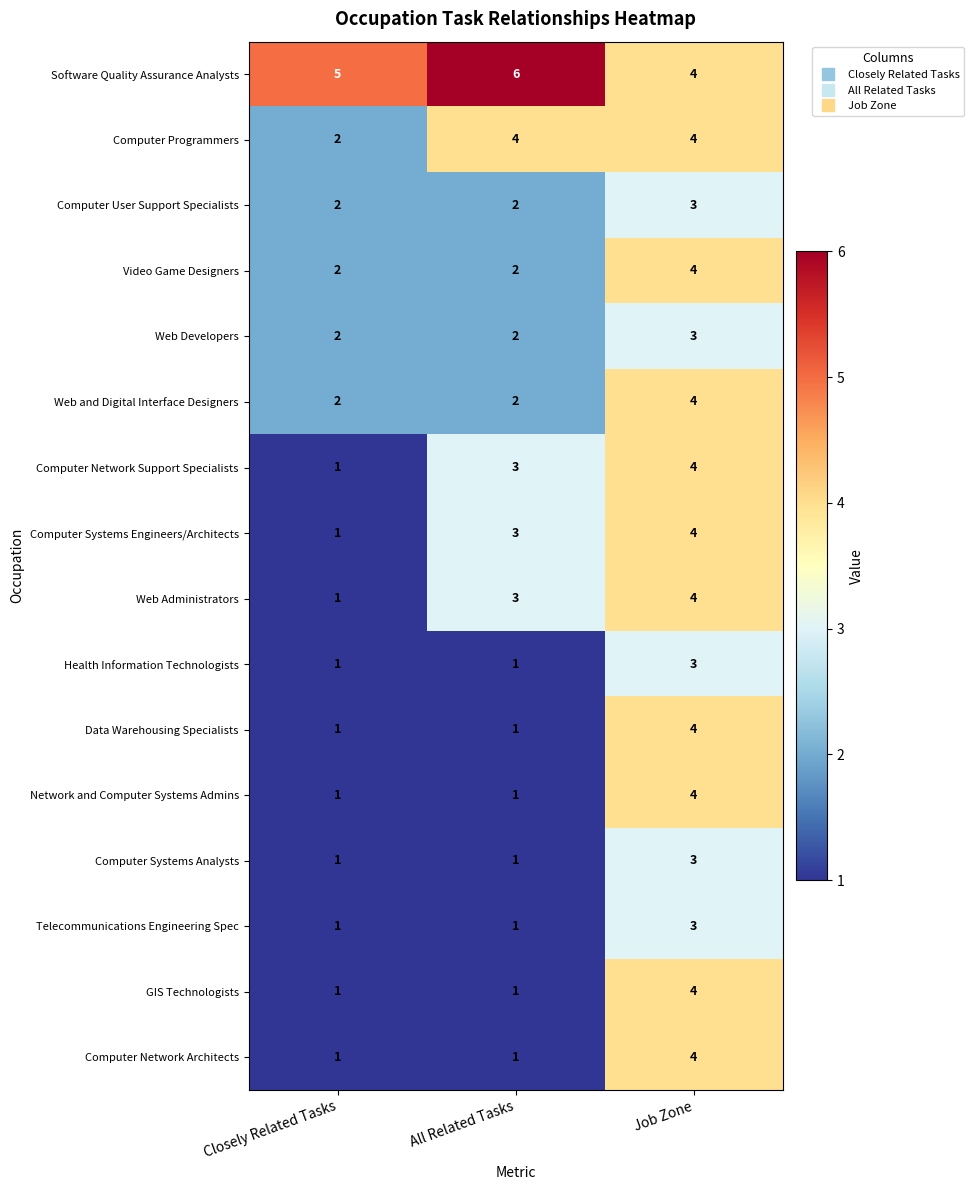

What is the maximum value shown in the chart?

6